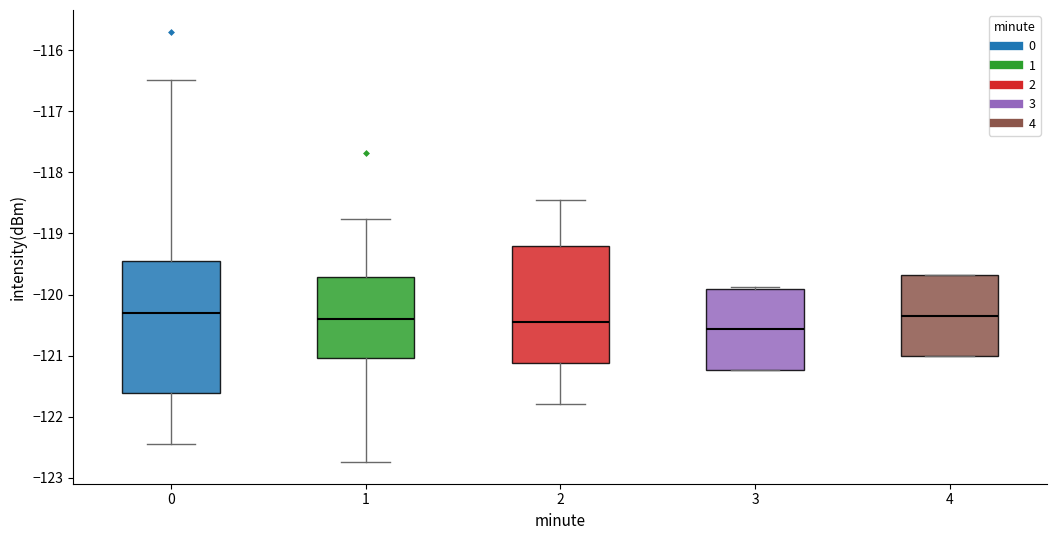

Reading left to right, transcribe this box plot: for each box, give where its median line is, the range the box spans, and where its two whiskers end, as read against the y-axis. The values are not printed on the chart, so give them approximately, as read against the axis.

0: median -120.3, box -121.6 to -119.5, whiskers -122.4 to -116.5
1: median -120.4, box -121.0 to -119.7, whiskers -122.7 to -118.8
2: median -120.5, box -121.1 to -119.2, whiskers -121.8 to -118.5
3: median -120.6, box -121.2 to -119.9, whiskers -121.2 to -119.9
4: median -120.3, box -121.0 to -119.7, whiskers -121.0 to -119.7